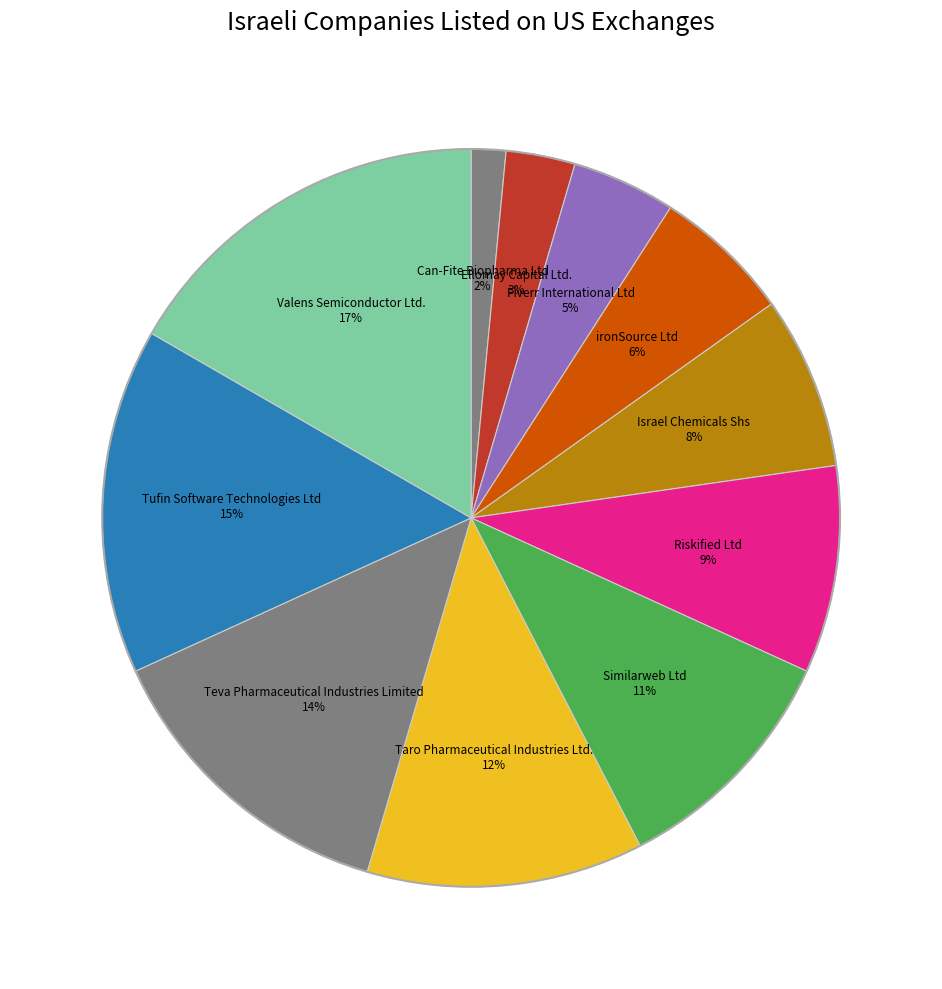

How many segments does this pie chart have?

11